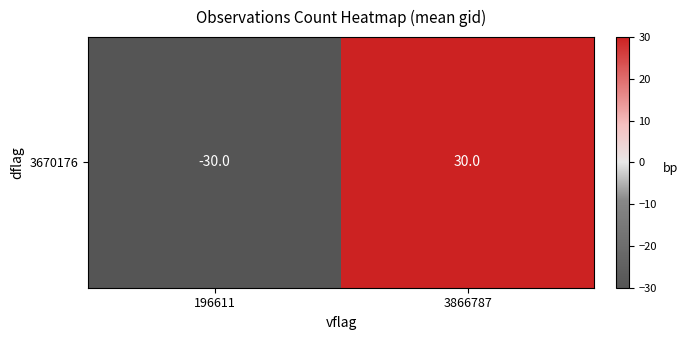

Between 3866787 and 196611, which is larger?

3866787